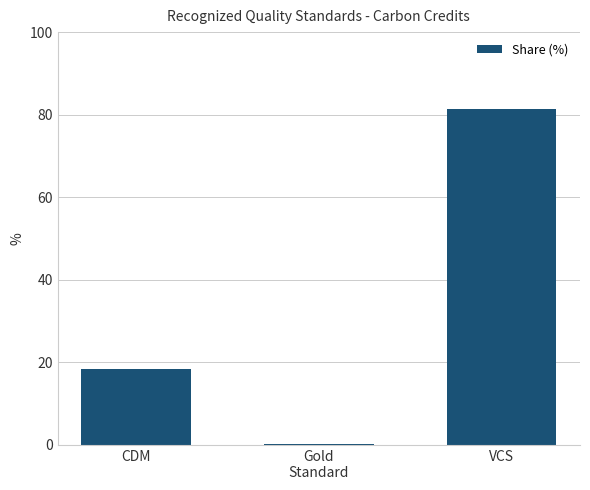

Which category has the highest value across all series?

VCS